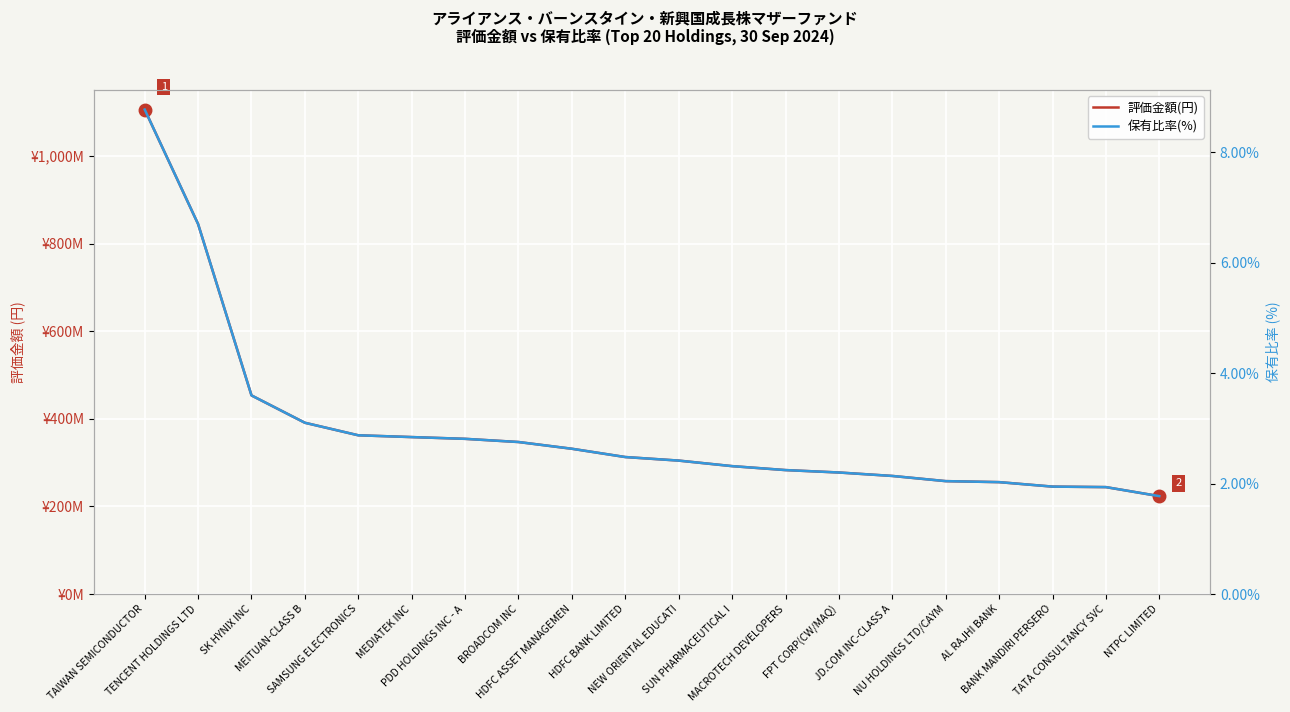

List the series in order of their peak value, lowest first.

保有比率(%), 評価金額(円)